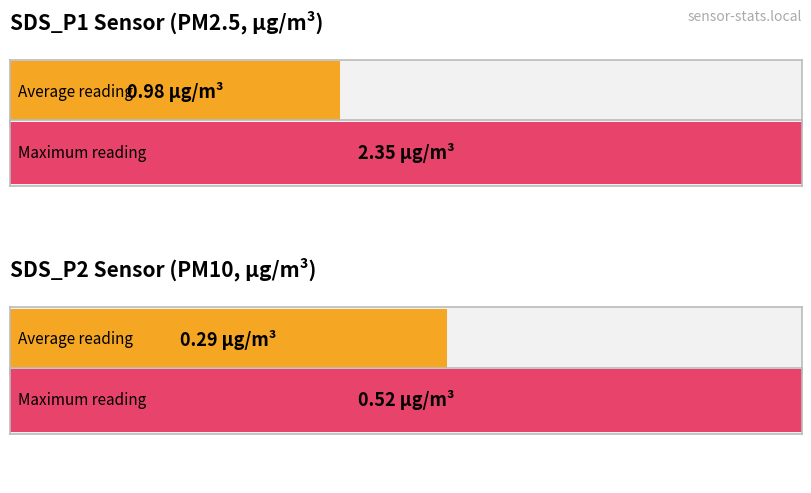

True or false: SDS_P1 has a value of 2.4 at 01:03.

True